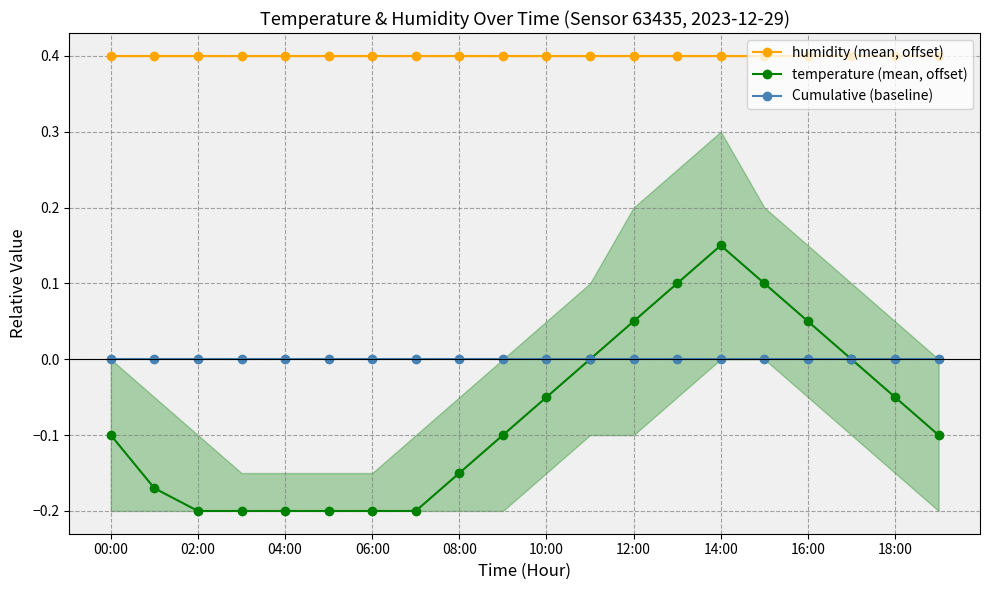

Reading left to right, list all the values displayed in this chart.

humidity (mean, offset): 0.4	0.4	0.4	0.4	0.4	0.4	0.4	0.4	0.4	0.4	0.4	0.4	0.4	0.4	0.4	0.4	0.4	0.4	0.4	0.4
temperature (mean, offset): -0.1	-0.2	-0.2	-0.2	-0.2	-0.2	-0.2	-0.2	-0.2	-0.1	-0.1	0.0	0.0	0.1	0.2	0.1	0.0	0.0	-0.1	-0.1
Cumulative (baseline): 0.0	0.0	0.0	0.0	0.0	0.0	0.0	0.0	0.0	0.0	0.0	0.0	0.0	0.0	0.0	0.0	0.0	0.0	0.0	0.0